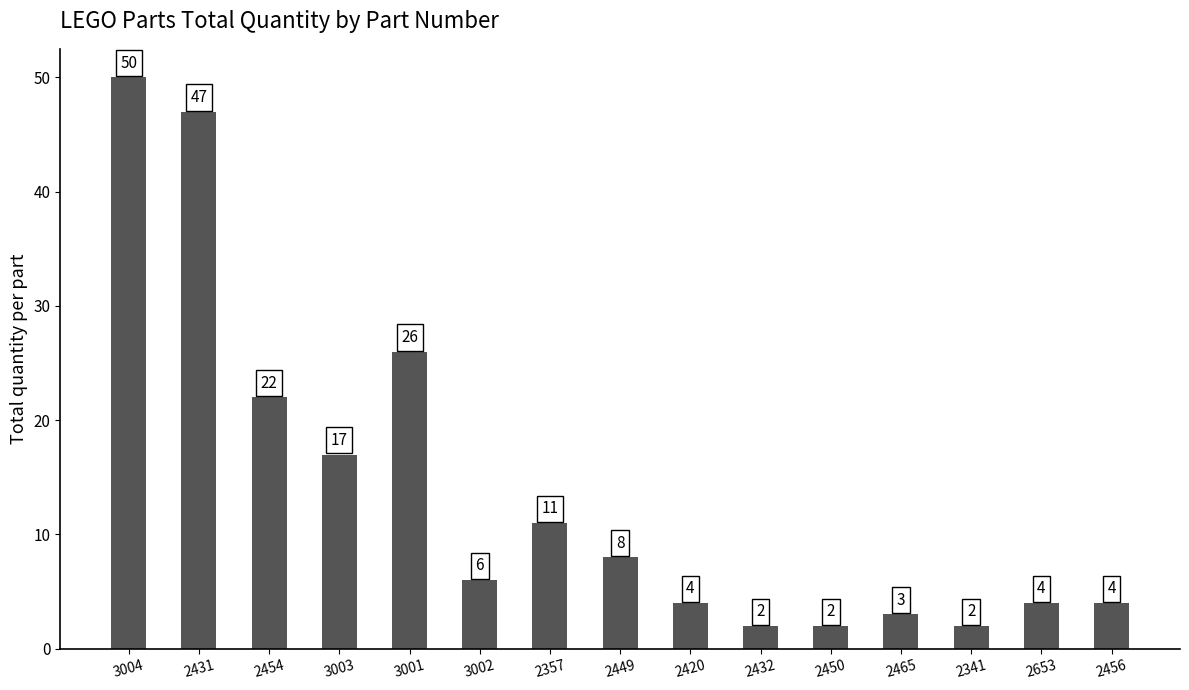

Reading left to right, extract all data points from this chart.

3004=50	2431=47	2454=22	3003=17	3001=26	3002=6	2357=11	2449=8	2420=4	2432=2	2450=2	2465=3	2341=2	2653=4	2456=4